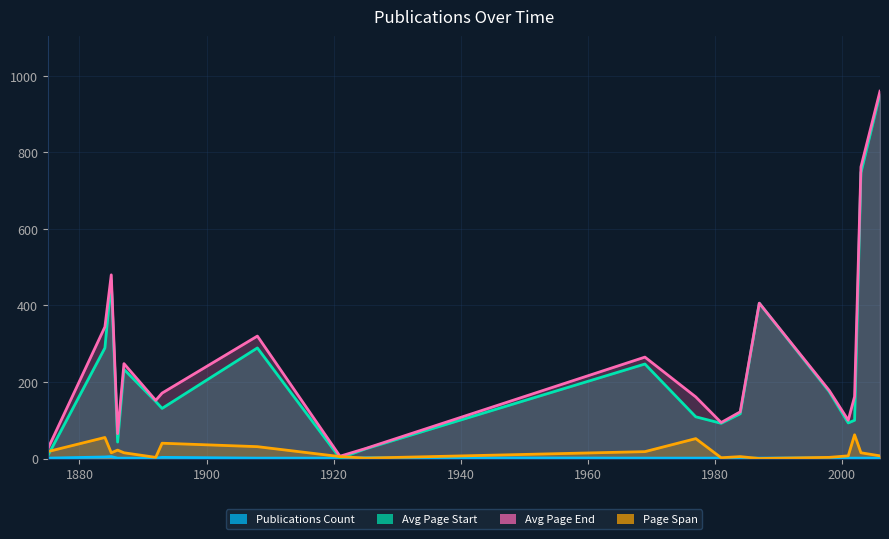

What is the difference between the highest and lowest values at 1998?

176